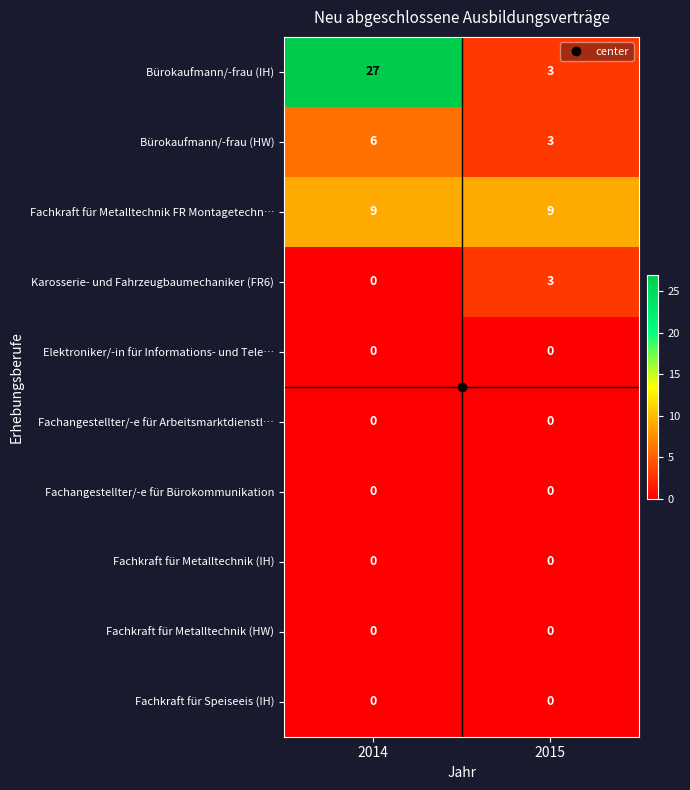

Which series has the largest total across all categories?

Bürokaufmann/-frau (IH)